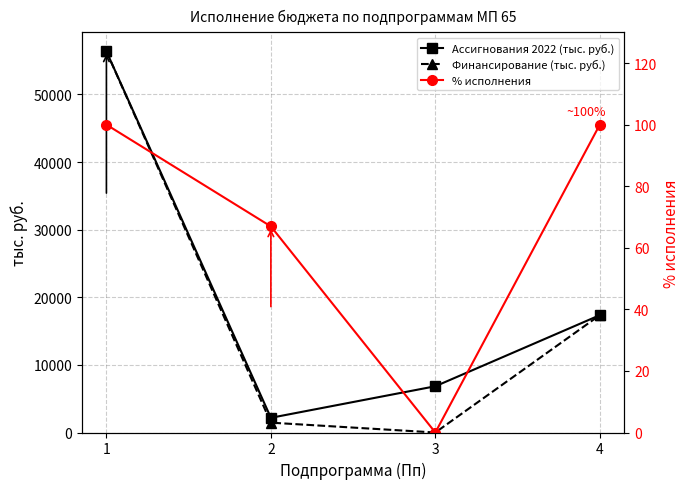

Reading left to right, transcribe all the data shown in this chart.

Ассигнования 2022 (тыс. руб.): 56376.6	2174.4	6840.5	17356.7
Финансирование (тыс. руб.): 56376.6	1455.7	0.0	17356.7
% исполнения: 100.0	67.0	0.0	100.0